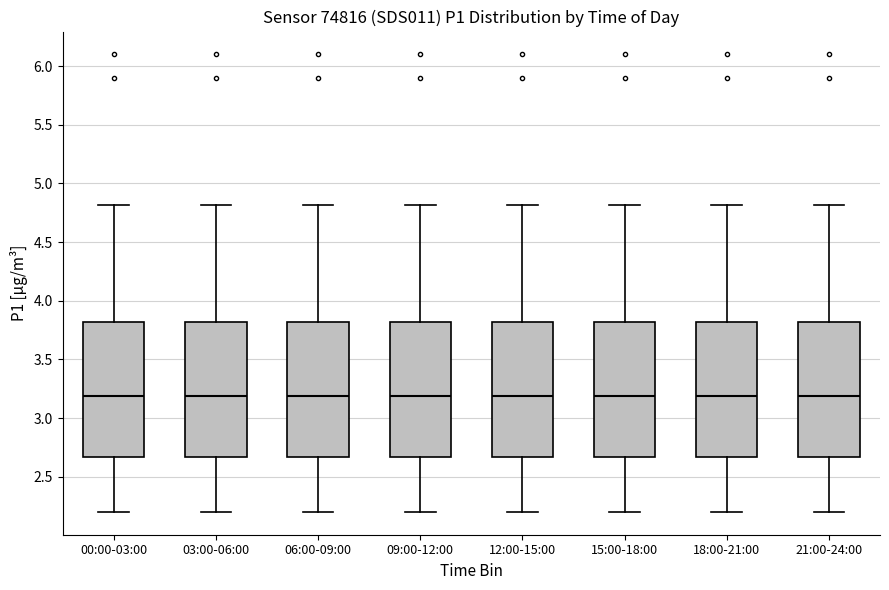

Reading left to right, read every box against the y-axis: the position of its median line, the range the box covers, and the ends of its whiskers. The values are not printed on the chart, so give them approximately, as read against the axis.

00:00-03:00: median 3.20, box 2.65 to 3.80, whiskers 2.20 to 4.80
03:00-06:00: median 3.20, box 2.65 to 3.80, whiskers 2.20 to 4.80
06:00-09:00: median 3.20, box 2.65 to 3.80, whiskers 2.20 to 4.80
09:00-12:00: median 3.20, box 2.65 to 3.80, whiskers 2.20 to 4.80
12:00-15:00: median 3.20, box 2.65 to 3.80, whiskers 2.20 to 4.80
15:00-18:00: median 3.20, box 2.65 to 3.80, whiskers 2.20 to 4.80
18:00-21:00: median 3.20, box 2.65 to 3.80, whiskers 2.20 to 4.80
21:00-24:00: median 3.20, box 2.65 to 3.80, whiskers 2.20 to 4.80